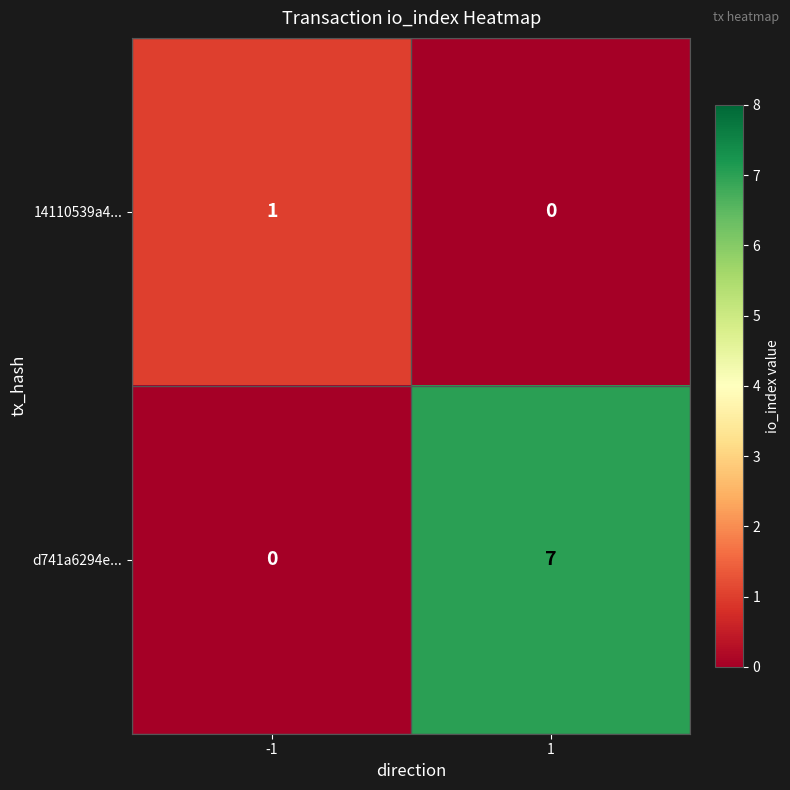

The d741a6294e... series shows 0 at -1. True or false?

True